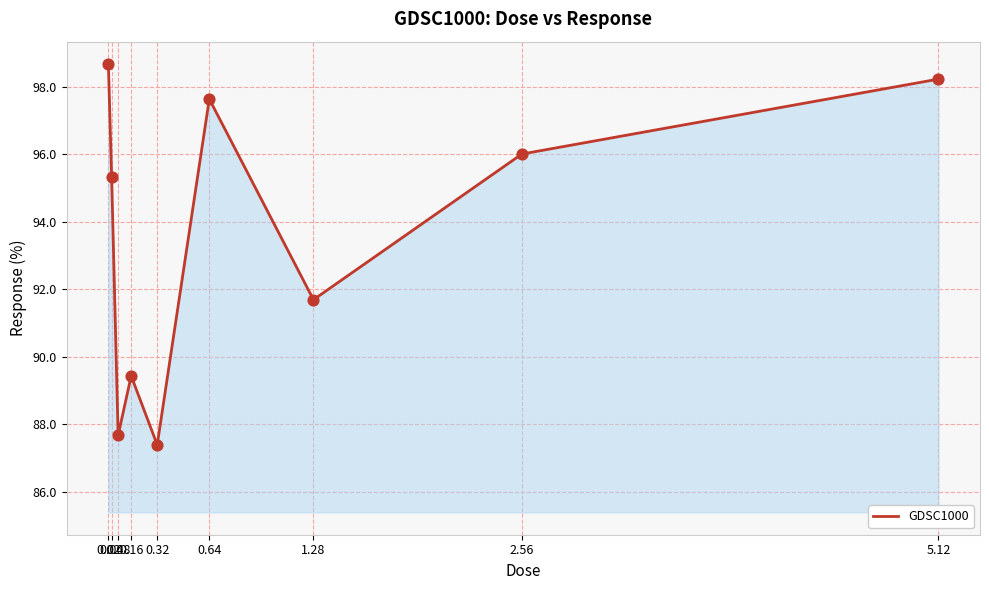

What is the ratio of the value at 0.64 to the value at 0.32?

1.1